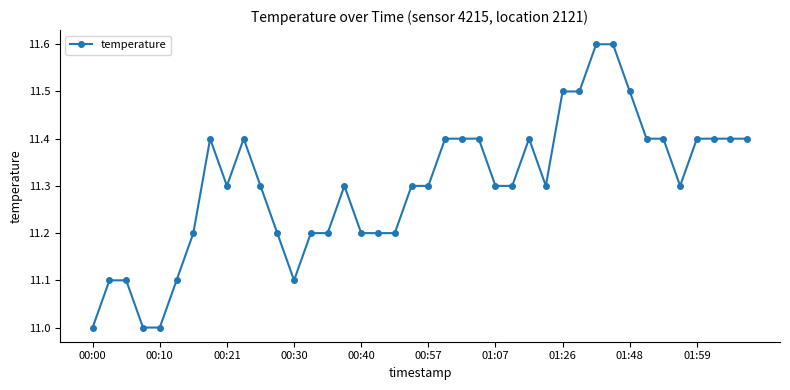

True or false: the data has more than 1 interior local peaks.

True